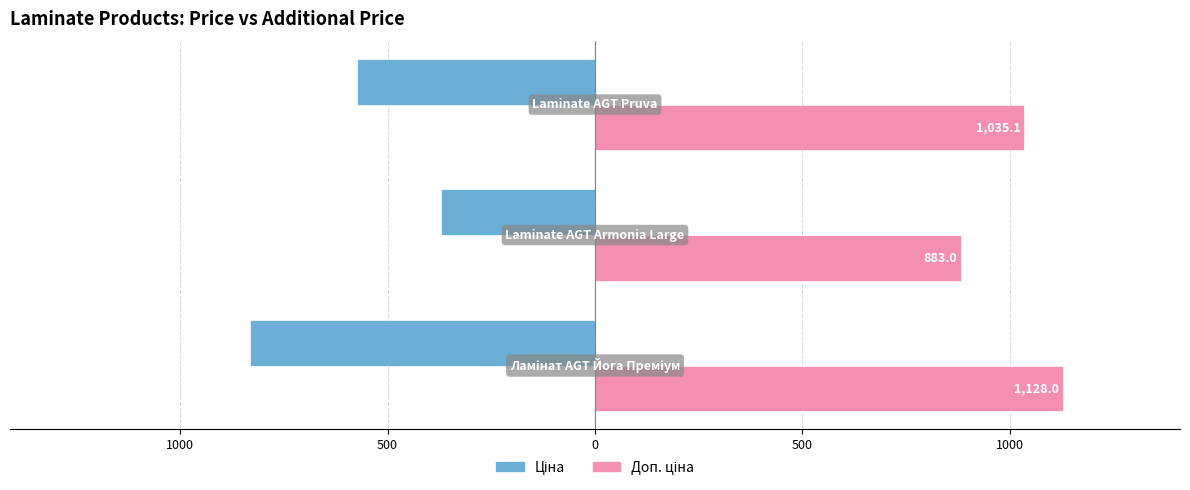

How many data points in Ціна are above -573?

1